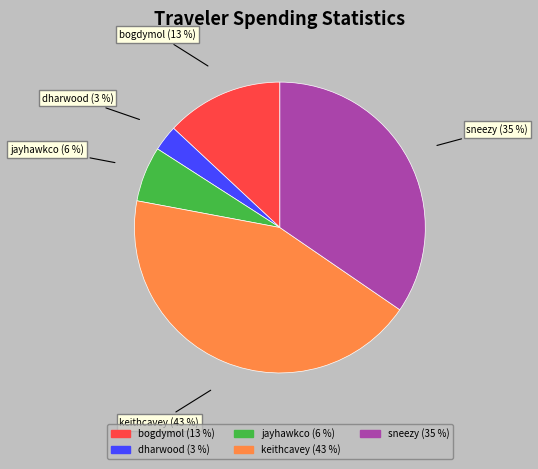

Rank the categories by value from lowest to highest.

dharwood, jayhawkco, bogdymol, sneezy, keithcavey